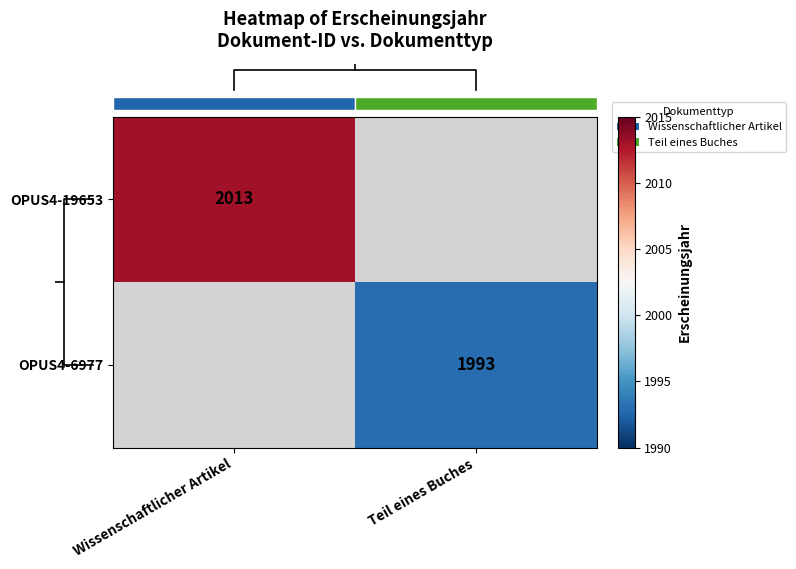

Which category has the highest value across all series?

Wissenschaftlicher Artikel